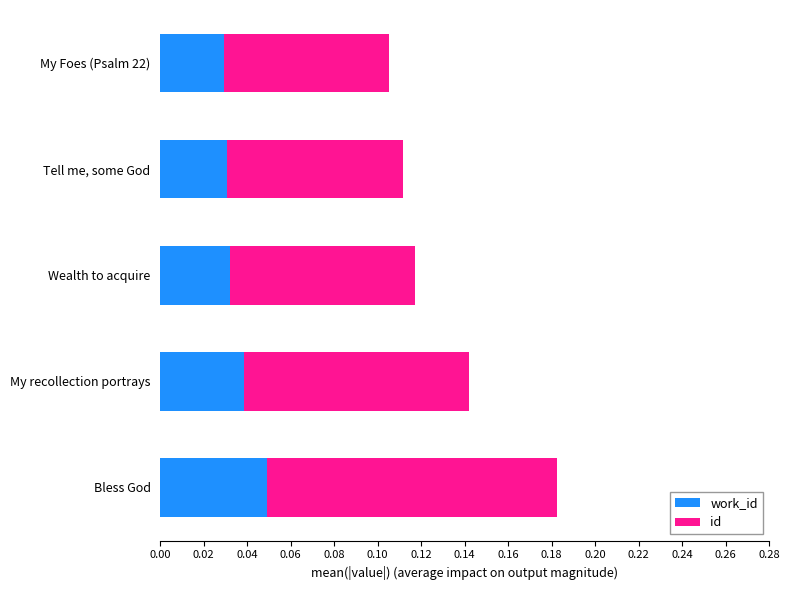

Count the number of categories in the chart.

5